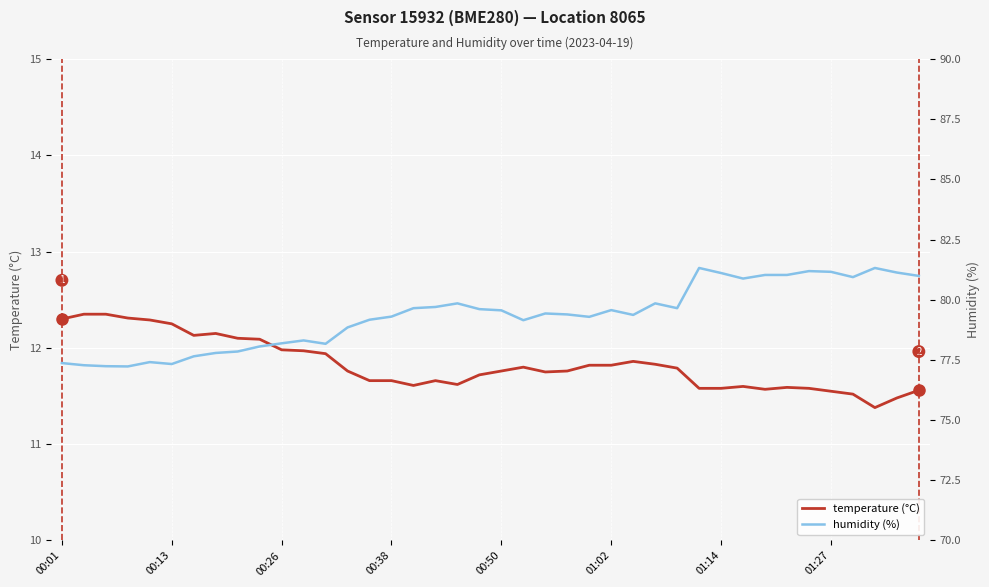

True or false: humidity and temperature cross at least once.

False